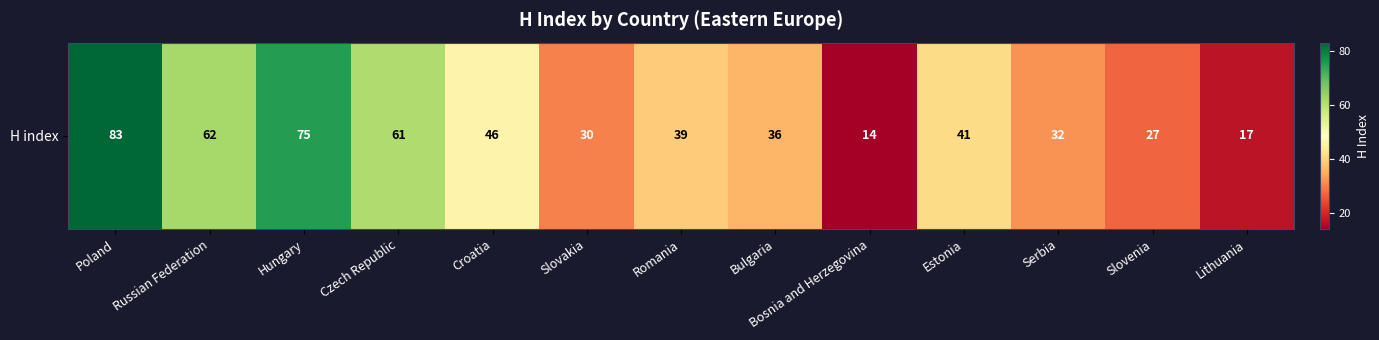

What is the change in value from Russian Federation to Slovakia?

-32